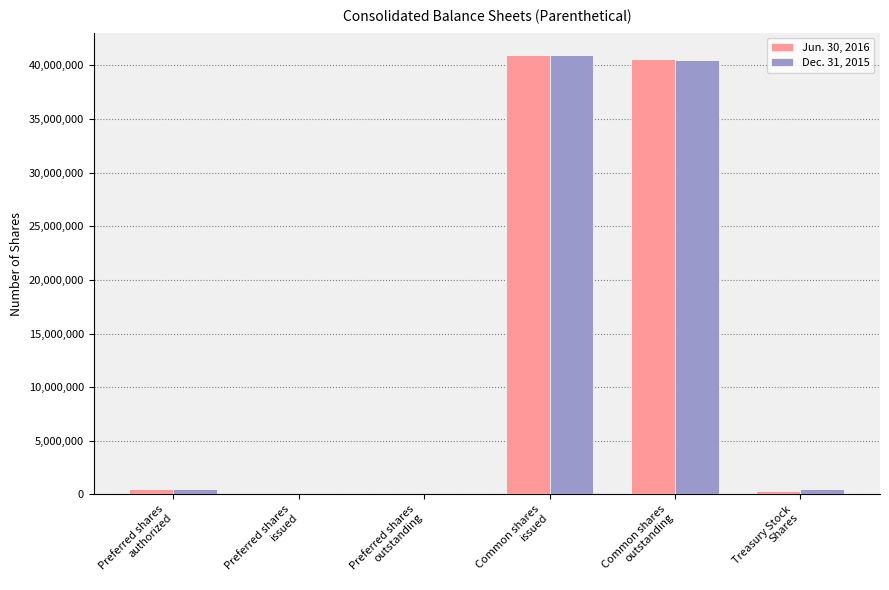

At which label is Dec. 31, 2015 closest to 20497847?

Preferred shares
authorized